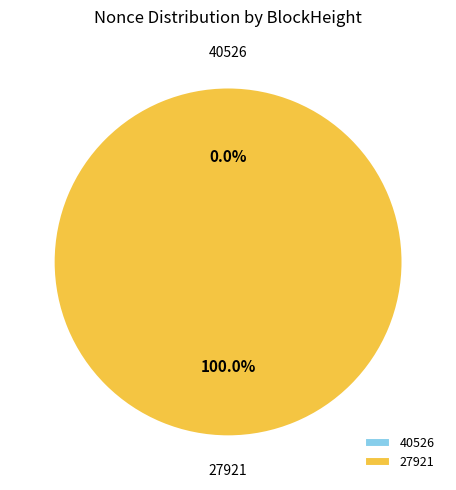

Rank the categories by value from highest to lowest.

27921, 40526